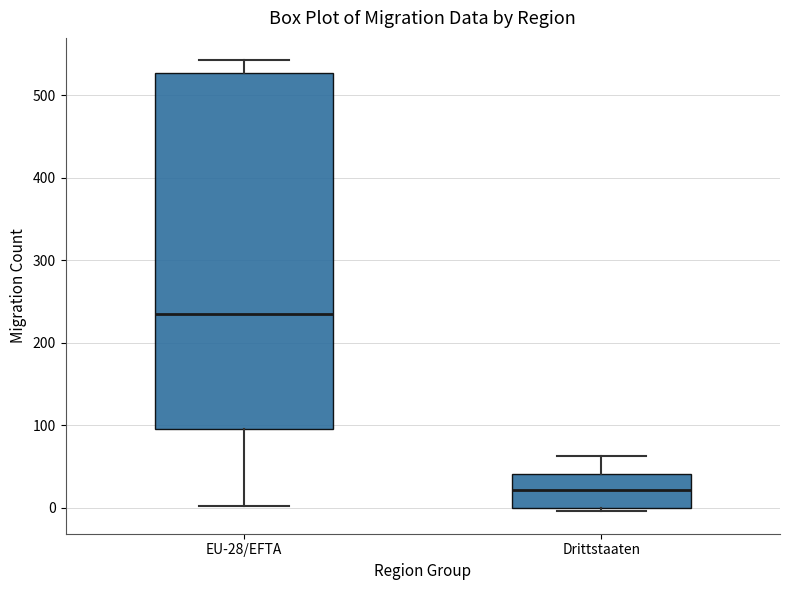

Reading left to right, read every box against the y-axis: the position of its median line, the range the box covers, and the ends of its whiskers. The values are not printed on the chart, so give them approximately, as read against the axis.

EU-28/EFTA: median 240, box 100 to 530, whiskers 0 to 540
Drittstaaten: median 20, box 0 to 40, whiskers 0 (just below the box's lower edge) to 60